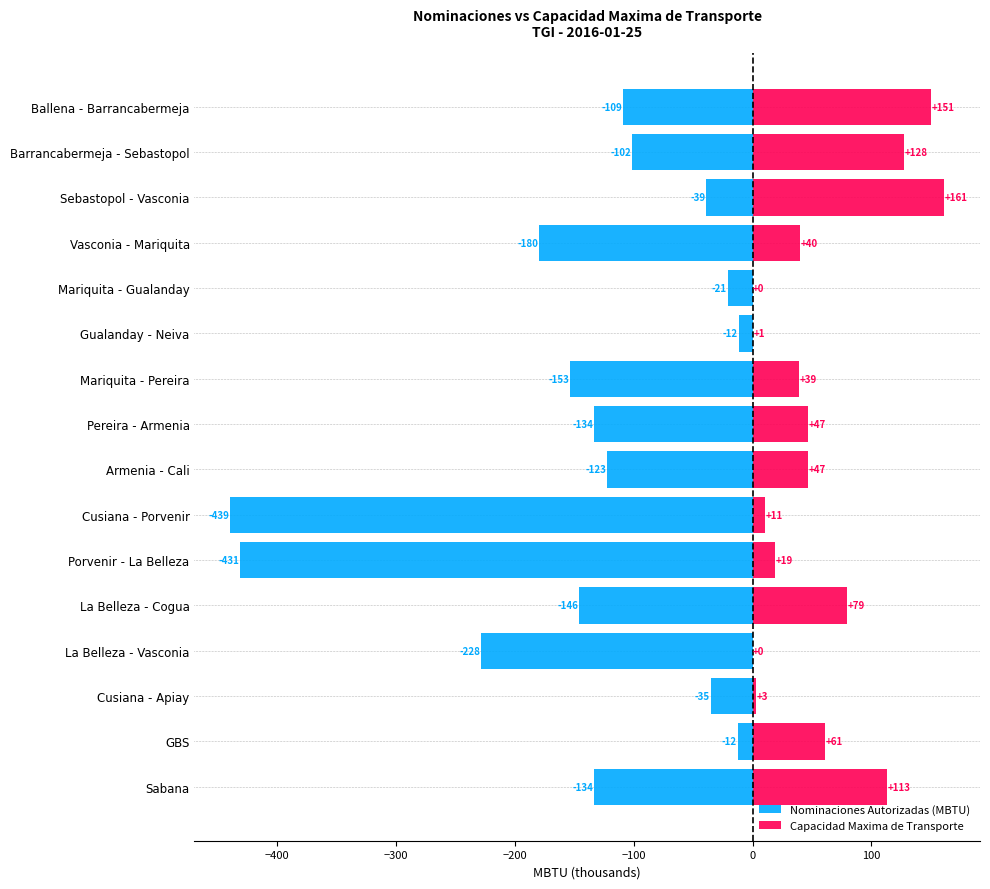

Does the chart contain stacked bars?

No